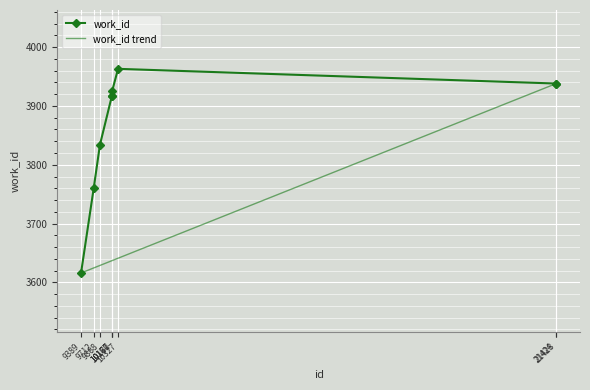

The chart shows a value of 6904 at 10327. True or false?

False